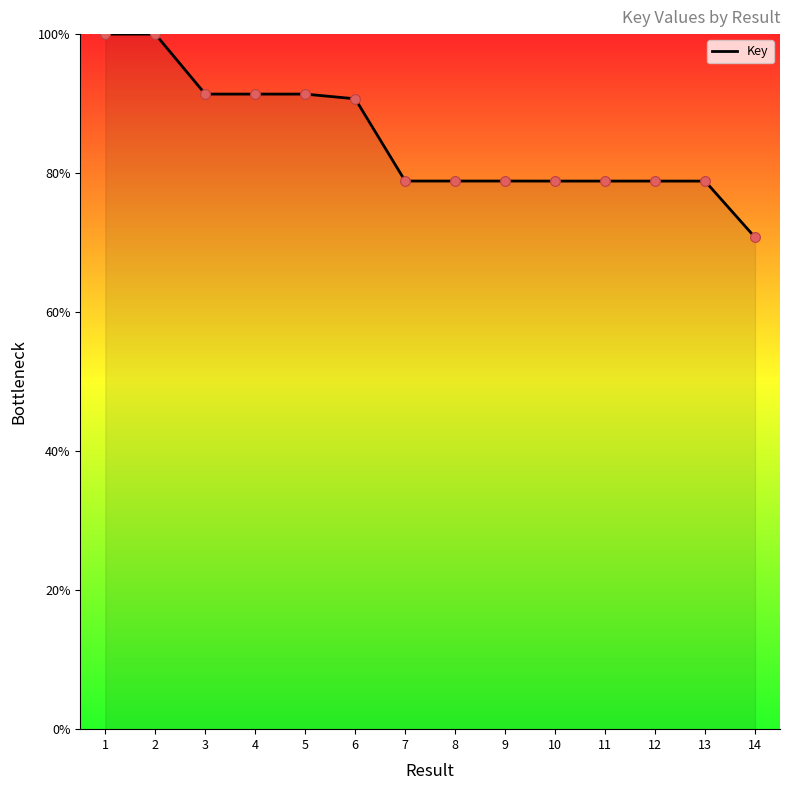

What is the ratio of the value at 8 to the value at 2?

0.8